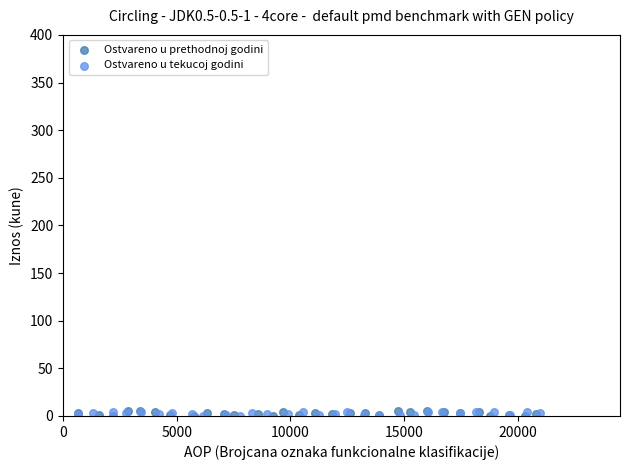

Which series has the largest Y range (max minus min)?

Ostvareno u prethodnoj godini